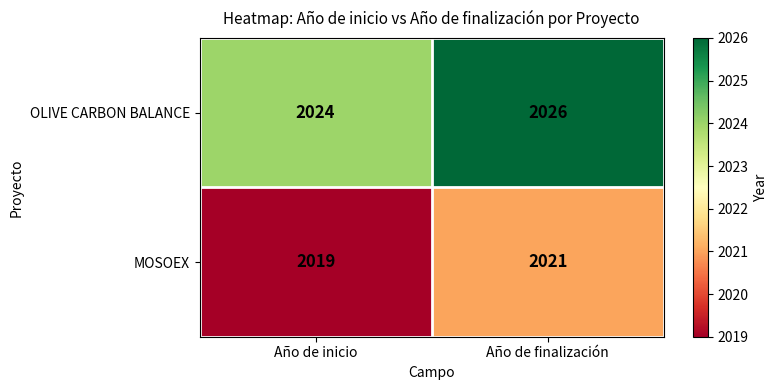

At which category is the sum across all series the highest?

Año de finalización